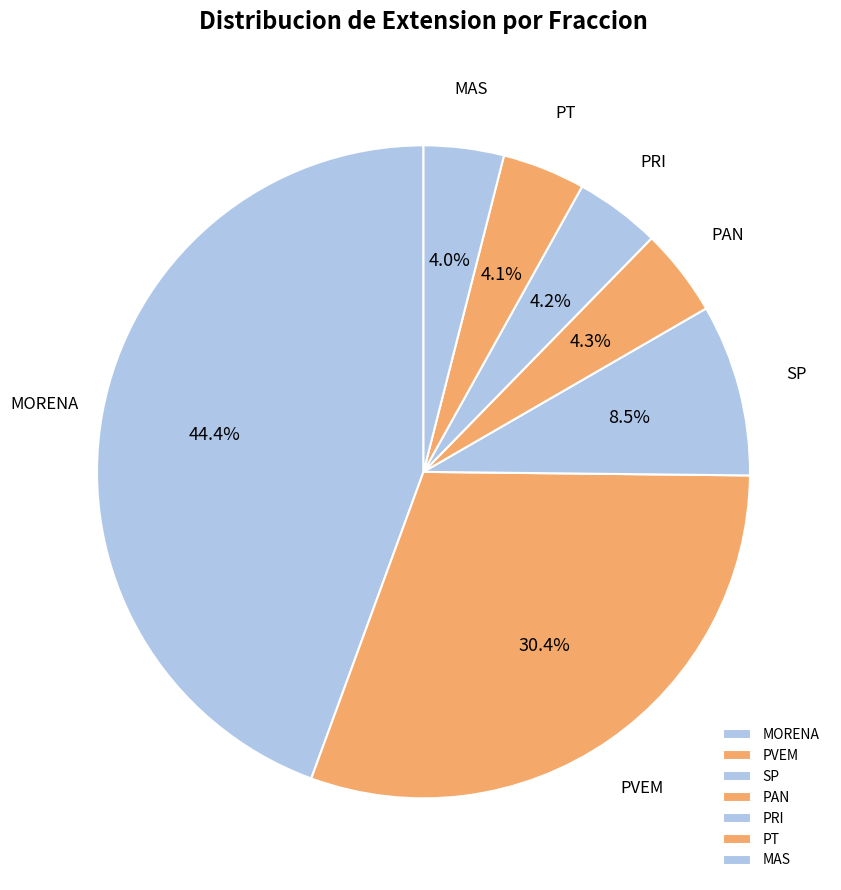

What is the ratio of the value at PAN to the value at MAS?

1.1